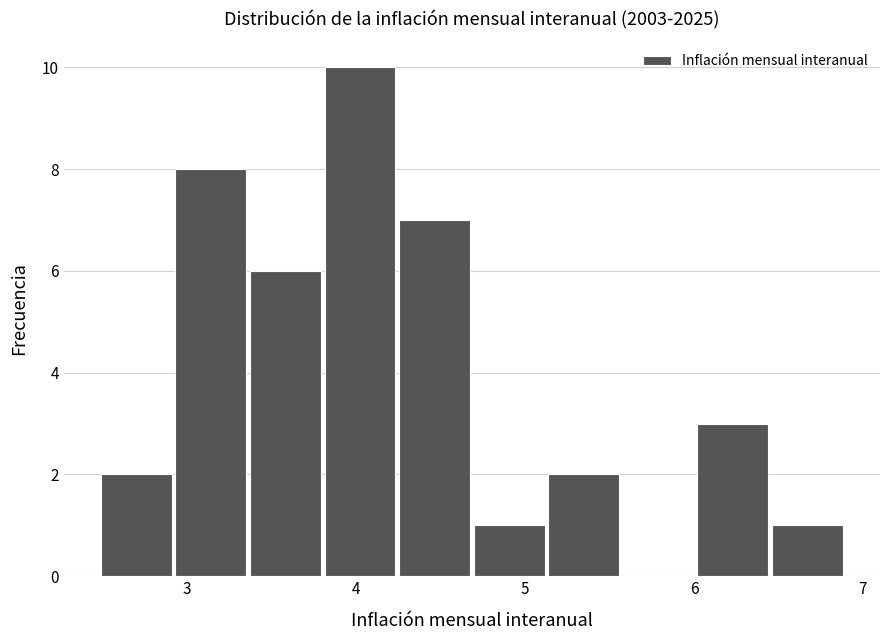

Reading left to right, list every bar in this chart as the range it spans on the x-axis followed by its height. Neither the bar edges nor the heights are printed on the chart, so give them approximately, as read against the axes.

2.5 to 2.9: 2
2.9 to 3.4: 8
3.4 to 3.8: 6
3.8 to 4.2: 10
4.2 to 4.7: 7
4.7 to 5.1: 1
5.1 to 5.6: 2
5.6 to 6.0: 0
6.0 to 6.5: 3
6.5 to 6.9: 1